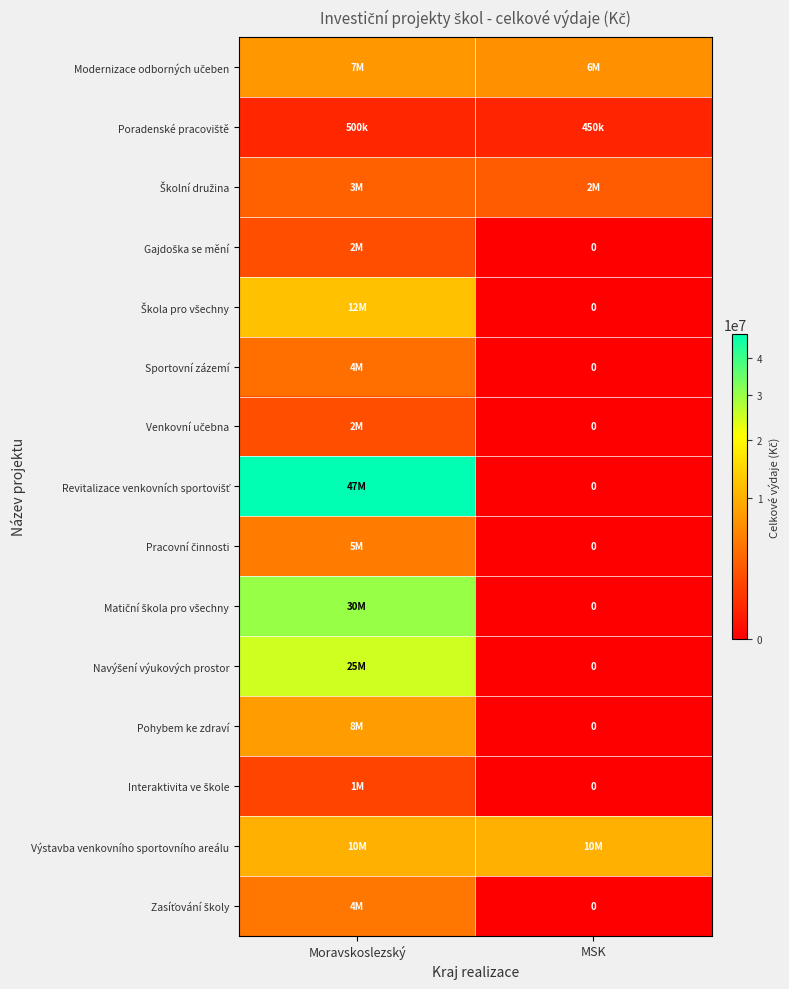

Which series has the widest spread of values?

Revitalizace venkovních sportovišť